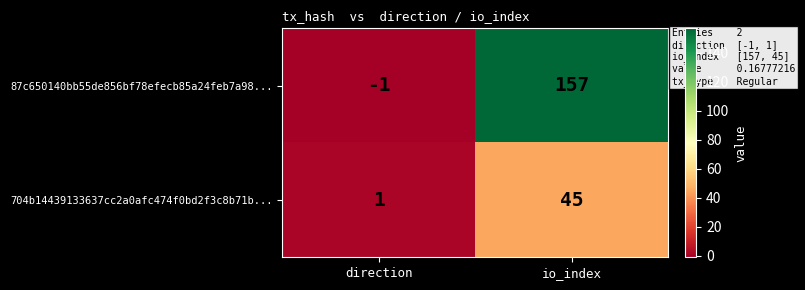

How many values in the 87c650140bb55de856bf78efecb85a24feb7a98... series are below 157?

1